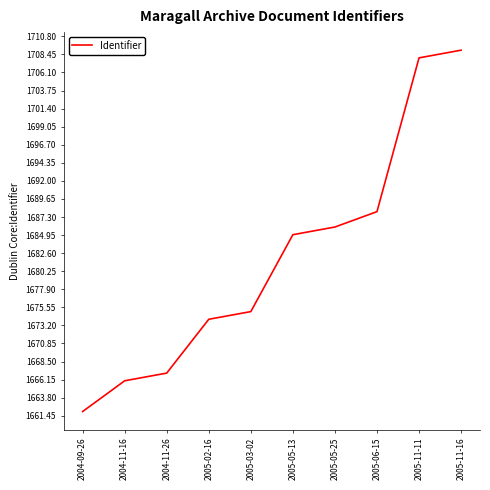

Approximately how many times larger is the value at 2005-05-25 compared to 2004-09-26?

1.0